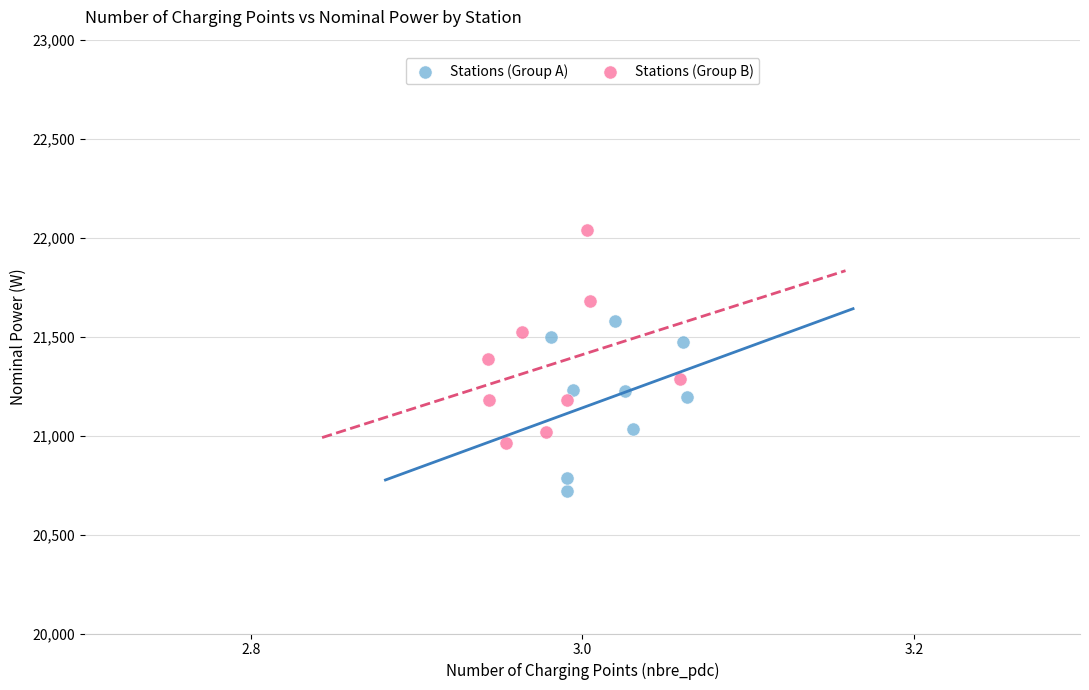

Which series contains the highest Y value?

Stations (Group B)